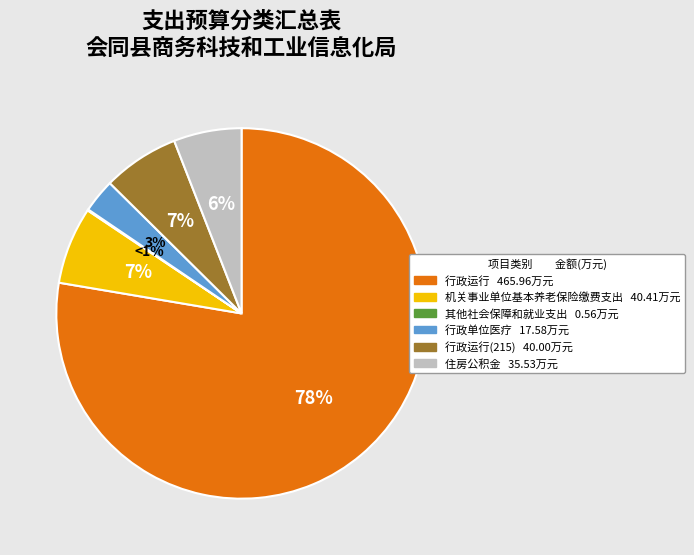

What is the total percentage of 其他社会保障和就业支出 and 行政单位医疗?

3.0%